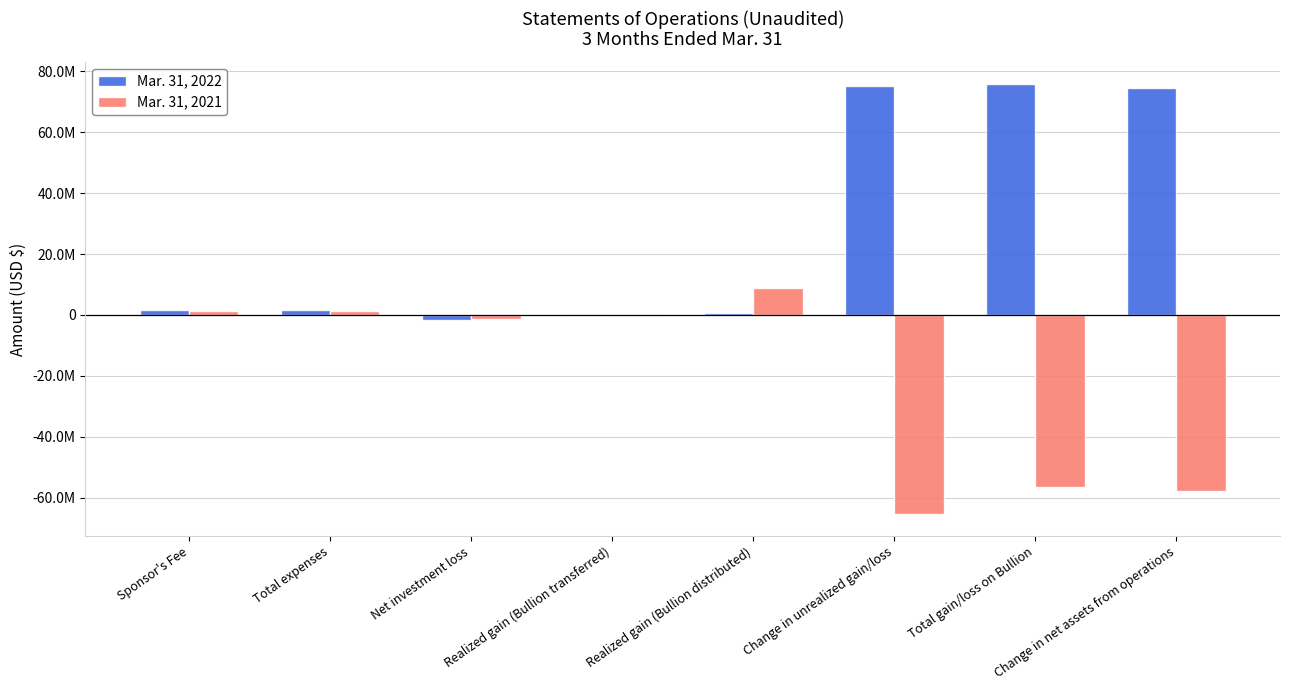

Does the chart contain stacked bars?

No